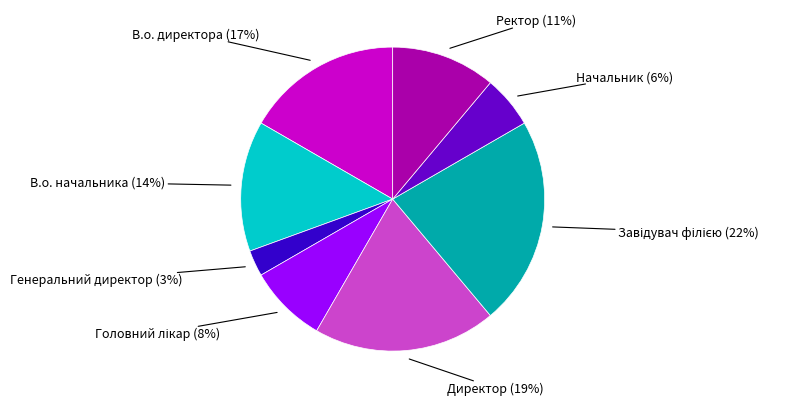

To the nearest percent, what percentage of the pie is Начальник?

6%